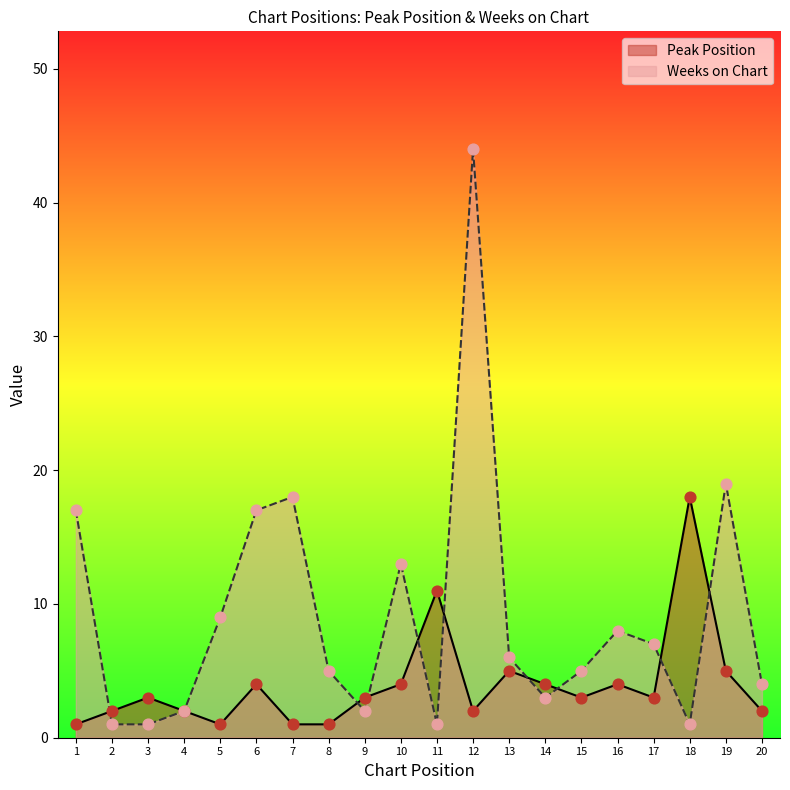

At how many categories does at least one series exceed 18?

2